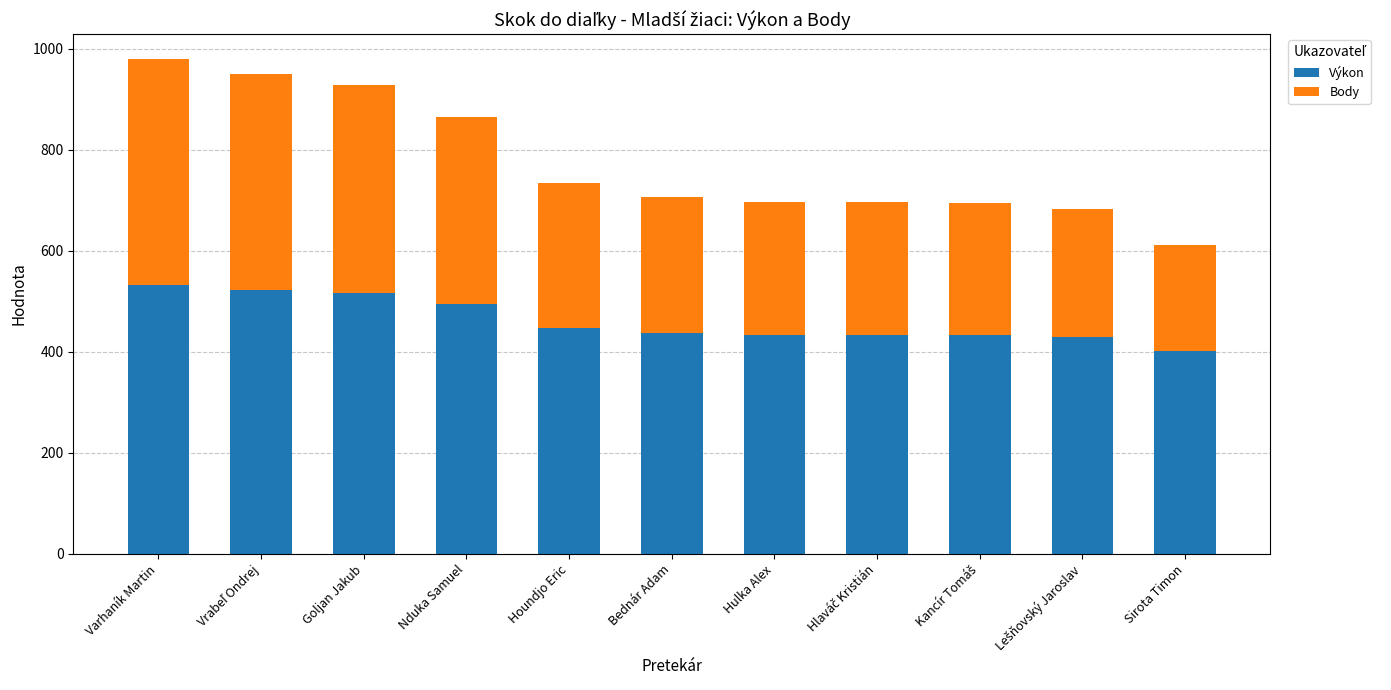

How many categories are shown in the chart?

11